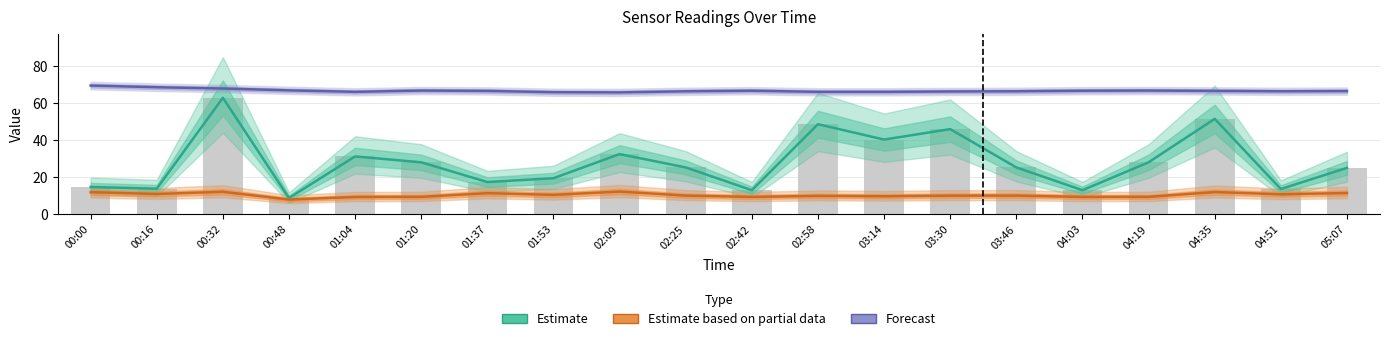

Between 01:53 and 04:51, which series saw the biggest shift?

Estimate